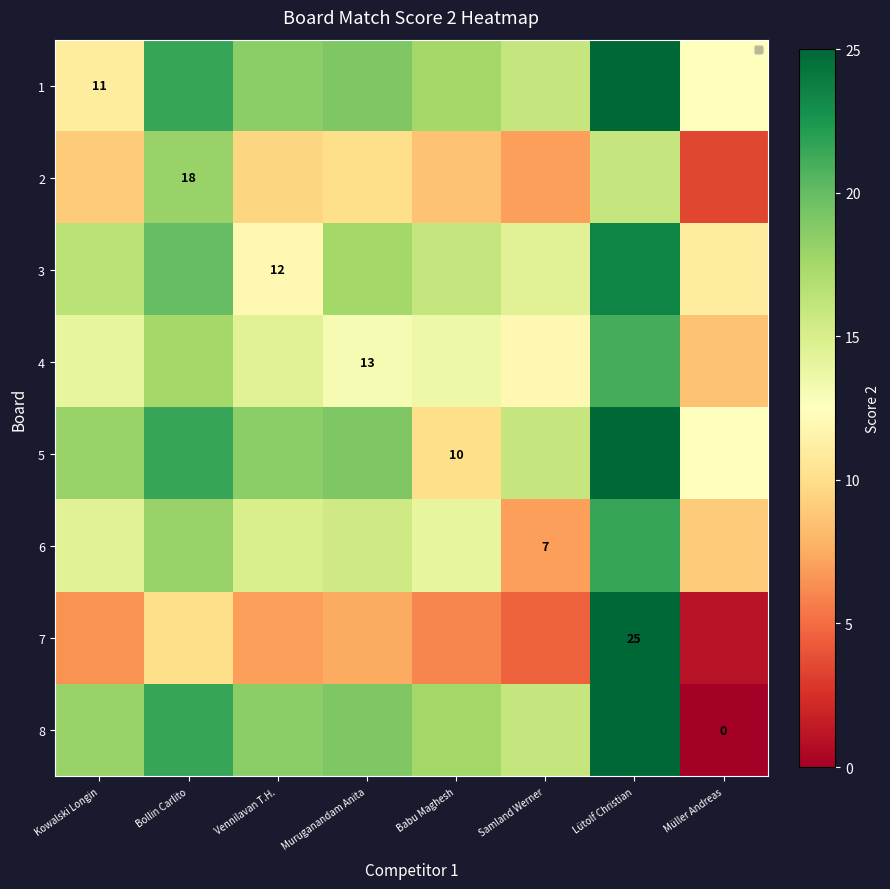

Is the value of 8 at Müller Andreas greater than the value of 2 at Bollin Carlito?

No